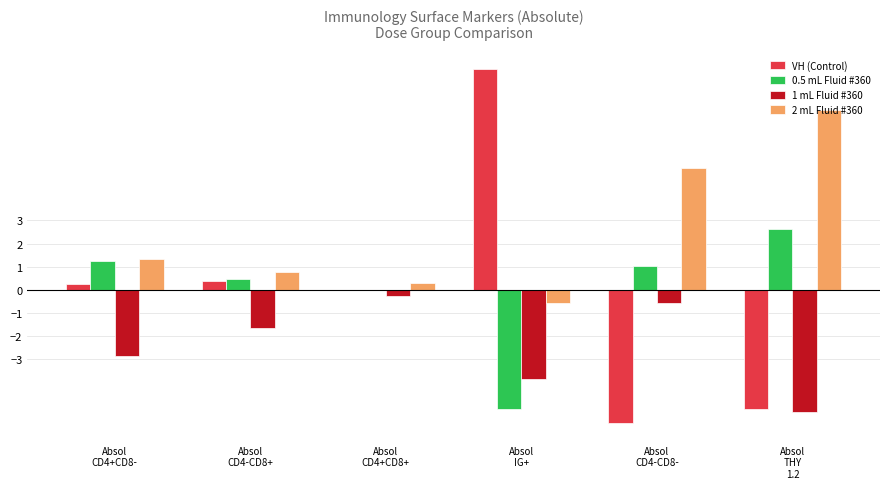

What is the maximum value for 2 mL Fluid #360?

7.8